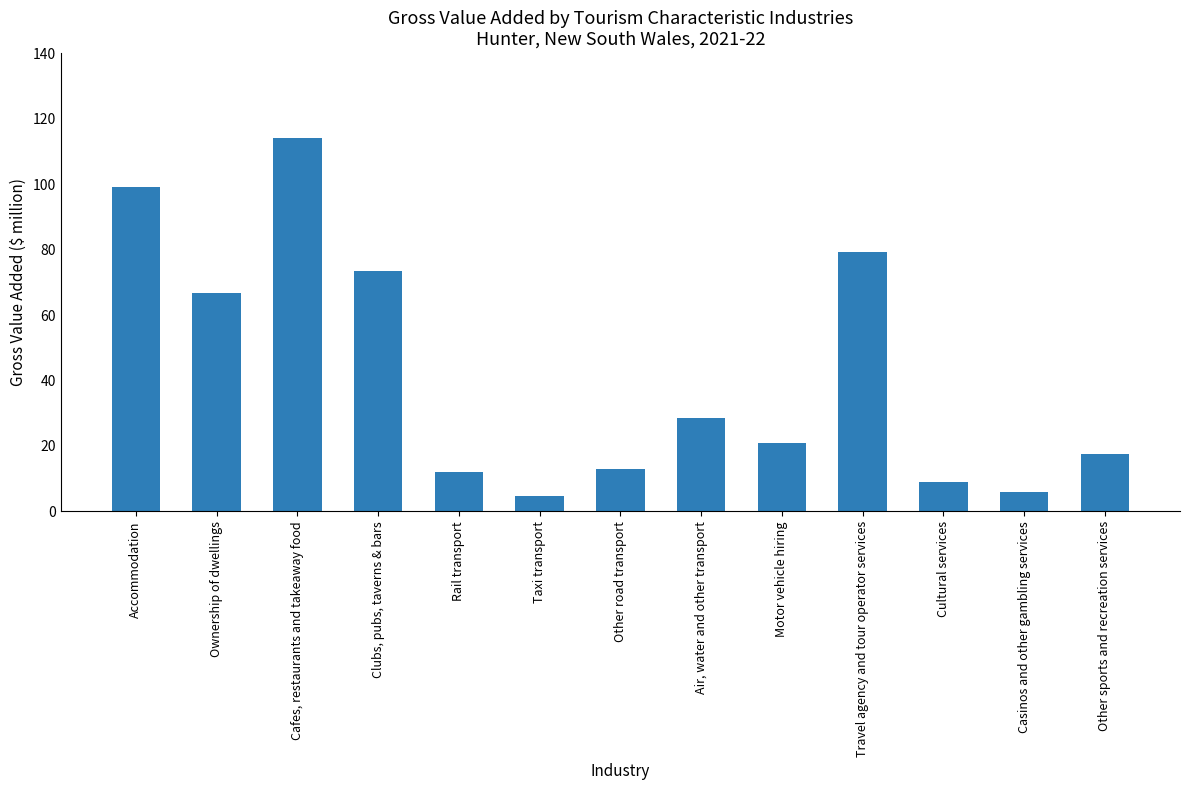

How many data points does each series have?

13